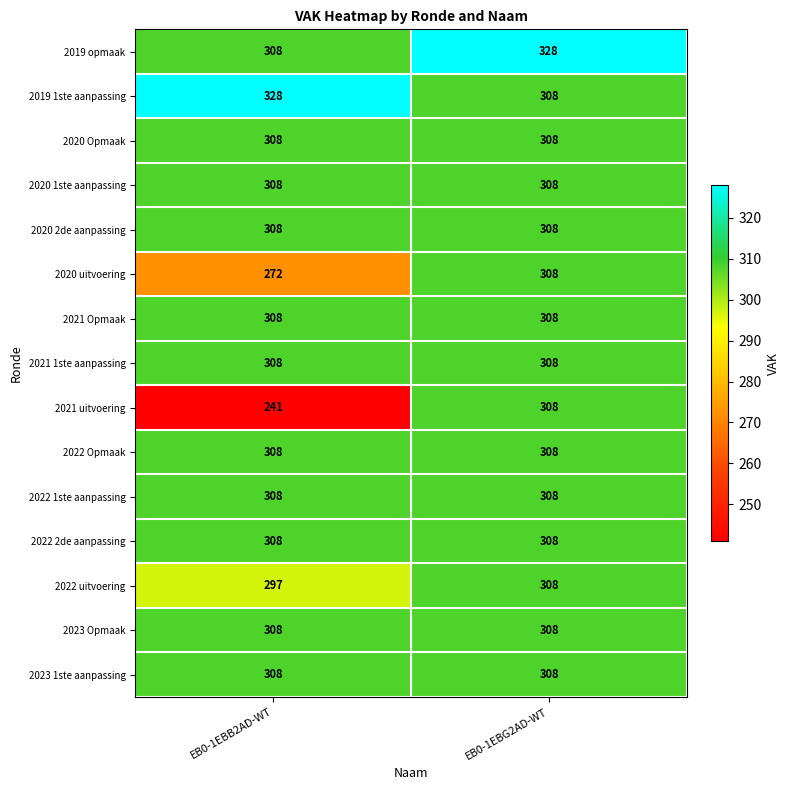

At which label is 2019 opmaak closest to 318?

EB0-1EBB2AD-WT